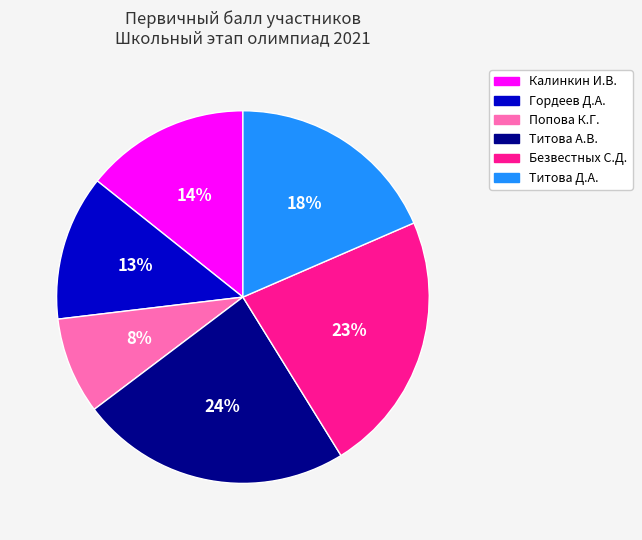

Which has a higher value, Титова Д.А. or Безвестных С.Д.?

Безвестных С.Д.